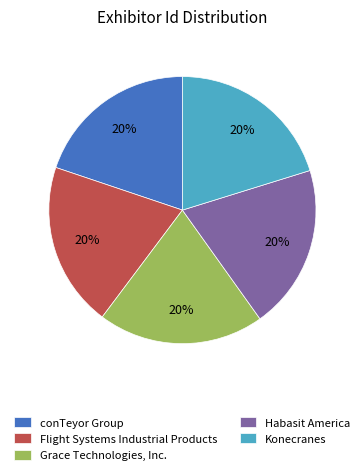

To the nearest percent, what percentage of the pie is Grace Technologies, Inc.?

20%